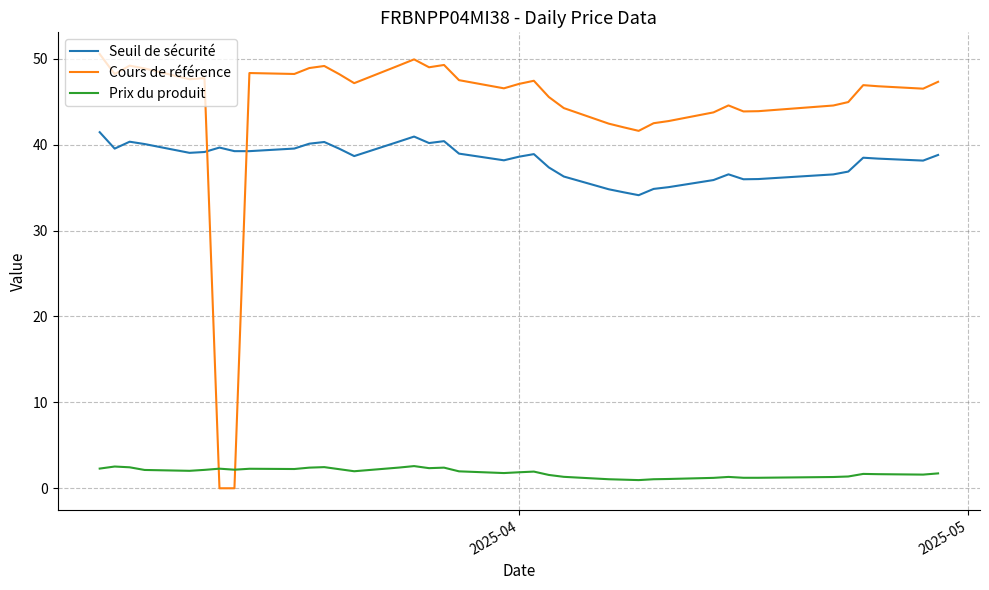

Which series has the largest total across all categories?

Cours de référence